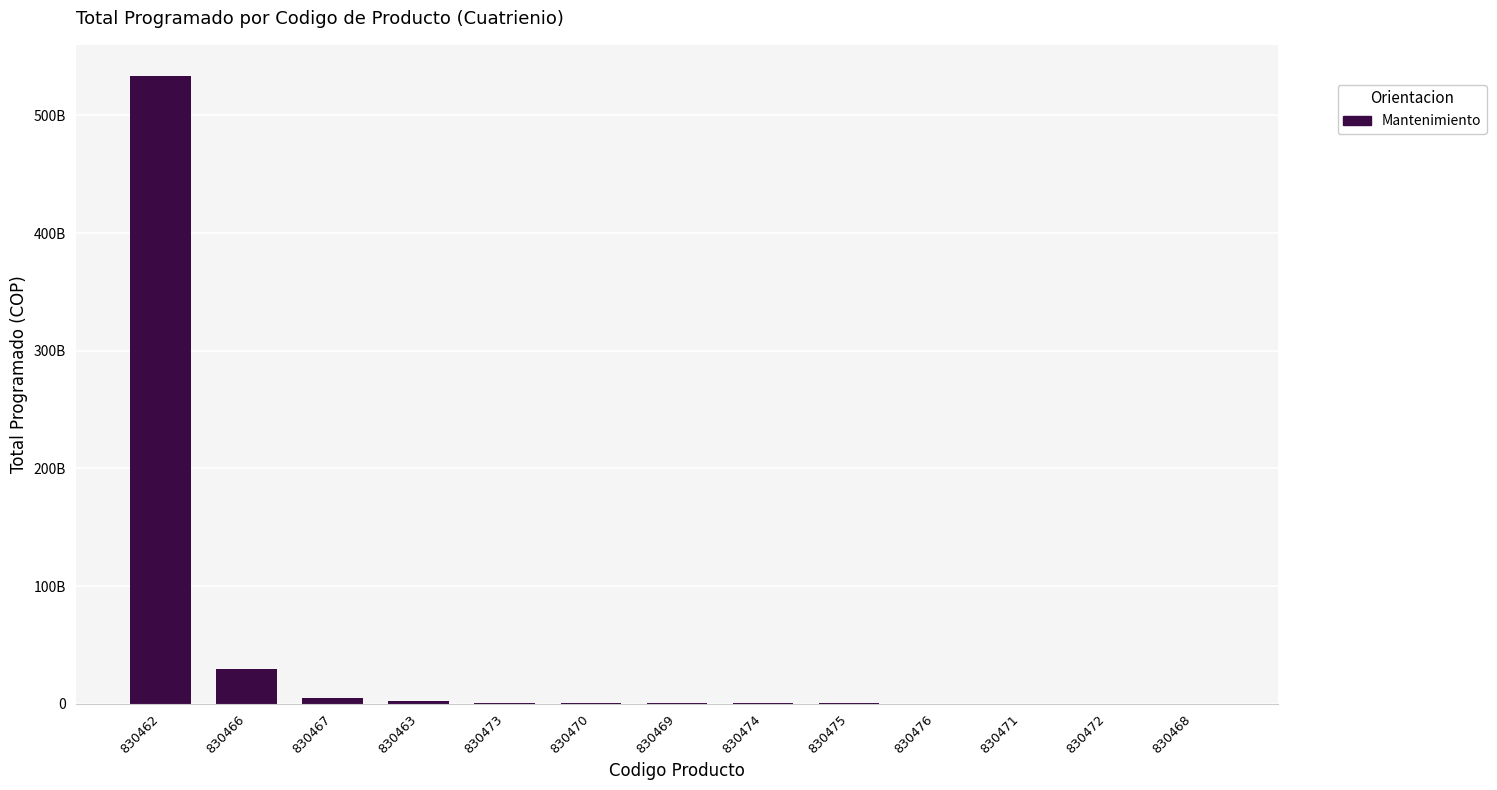

What is the label of the 1st bar from the left?

830462